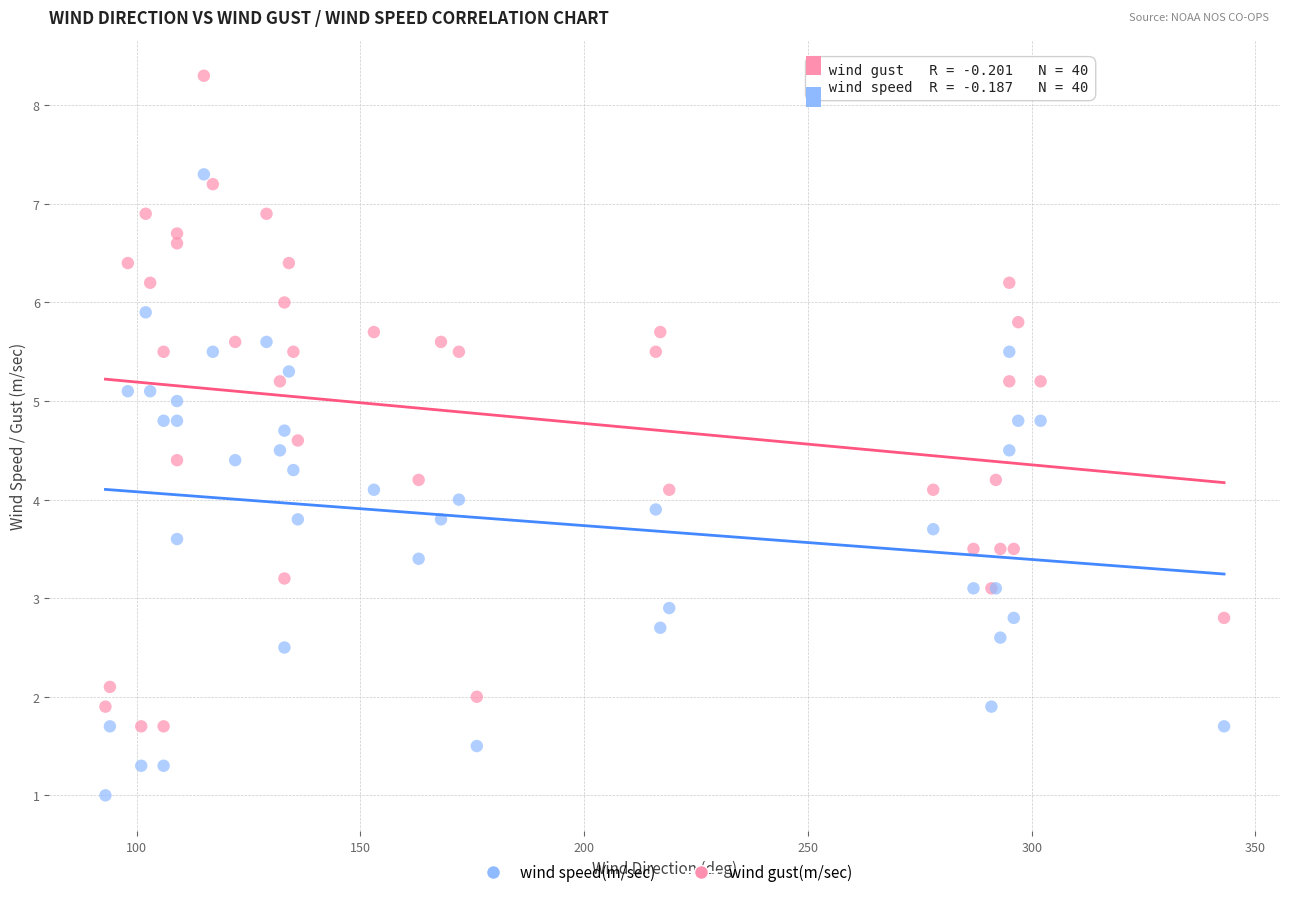

Which series reaches the minimum Y coordinate?

wind speed(m/sec)